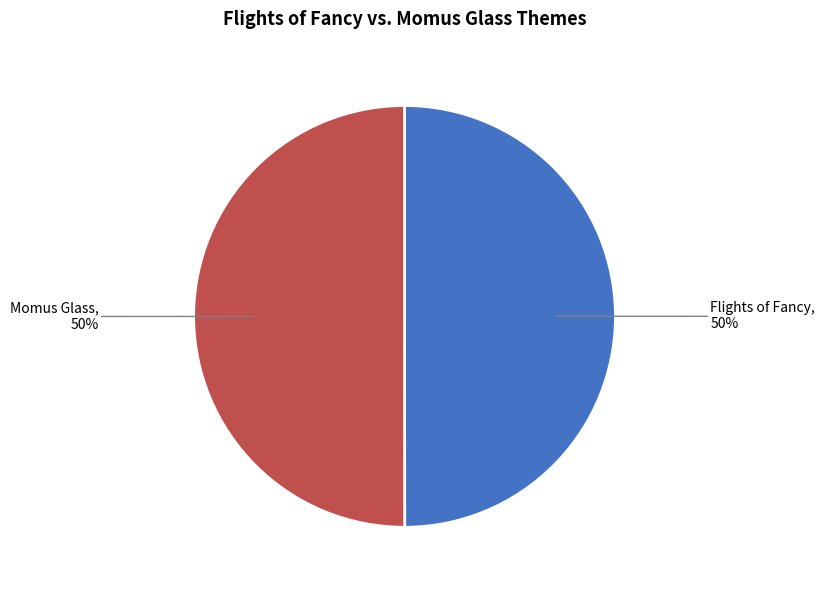

Approximately how many times larger is the value at Momus Glass compared to Flights of Fancy?

1.0